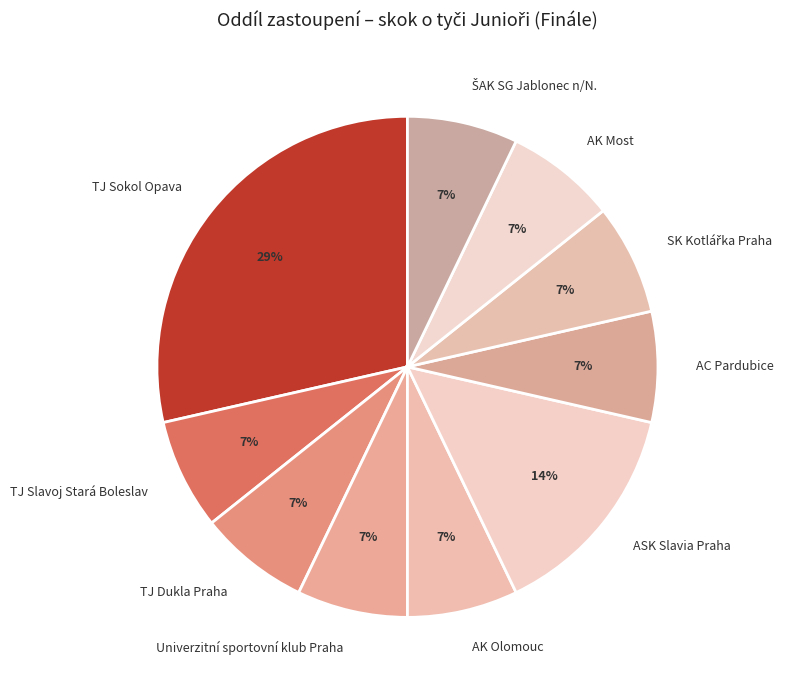

How many segments does this pie chart have?

10